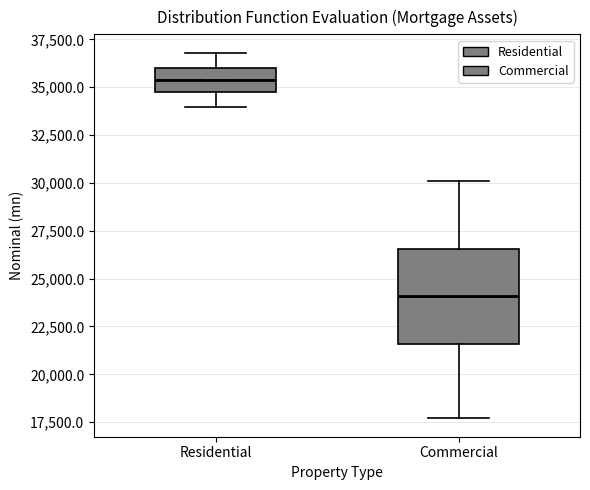

Where is the upper edge of the box for Commercial on the y-axis? The values are not printed on the chart, so give them approximately, as read against the axis.

26500